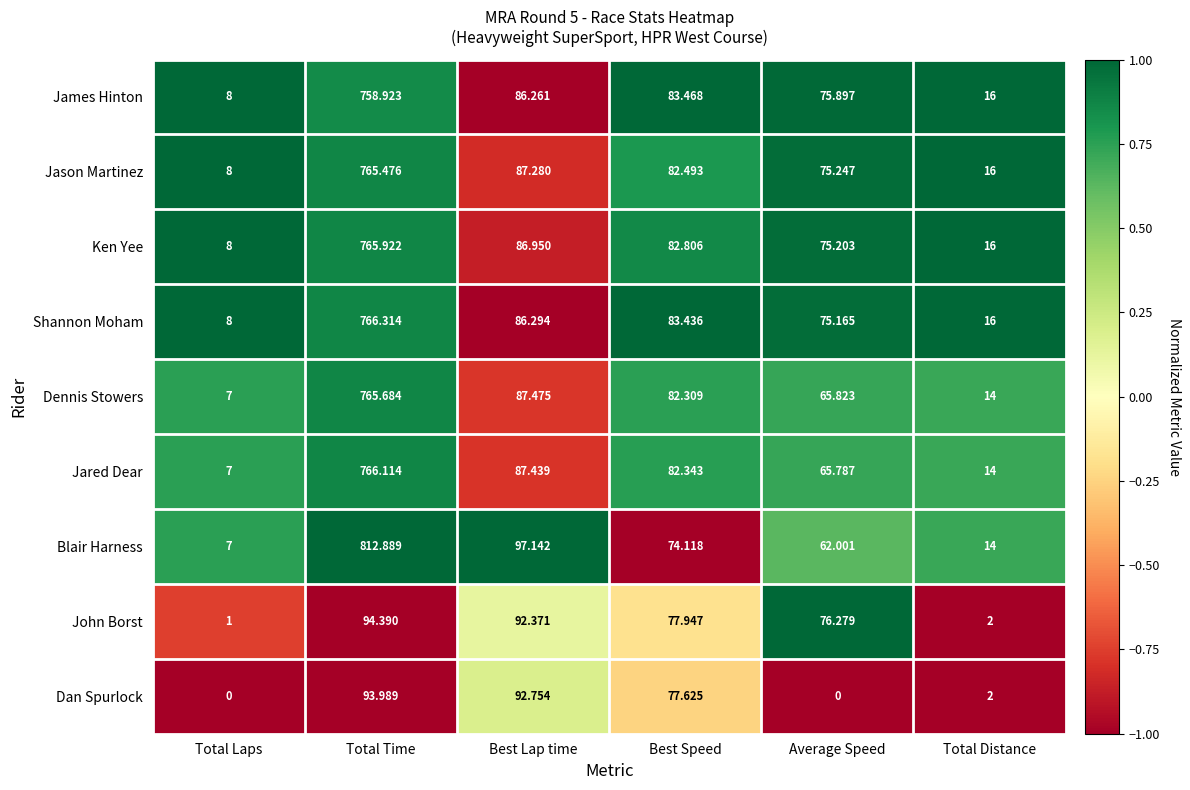

How many values in the Shannon Moham series are below 83?

3